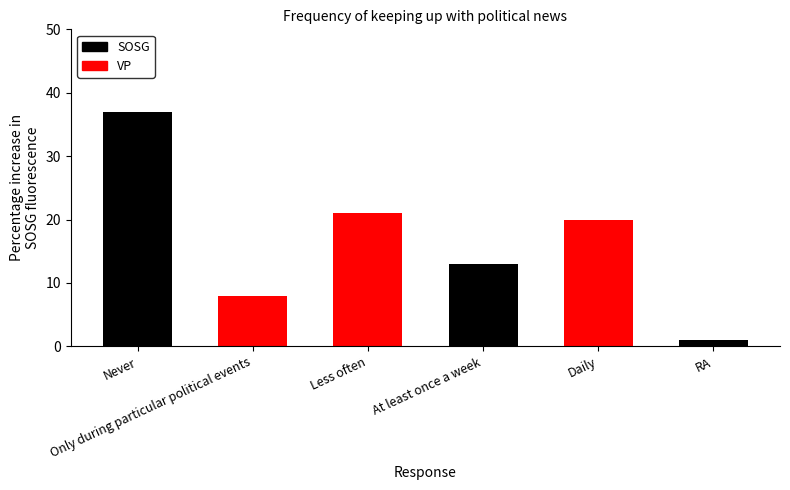

The chart shows a value of 20 at Never. True or false?

False